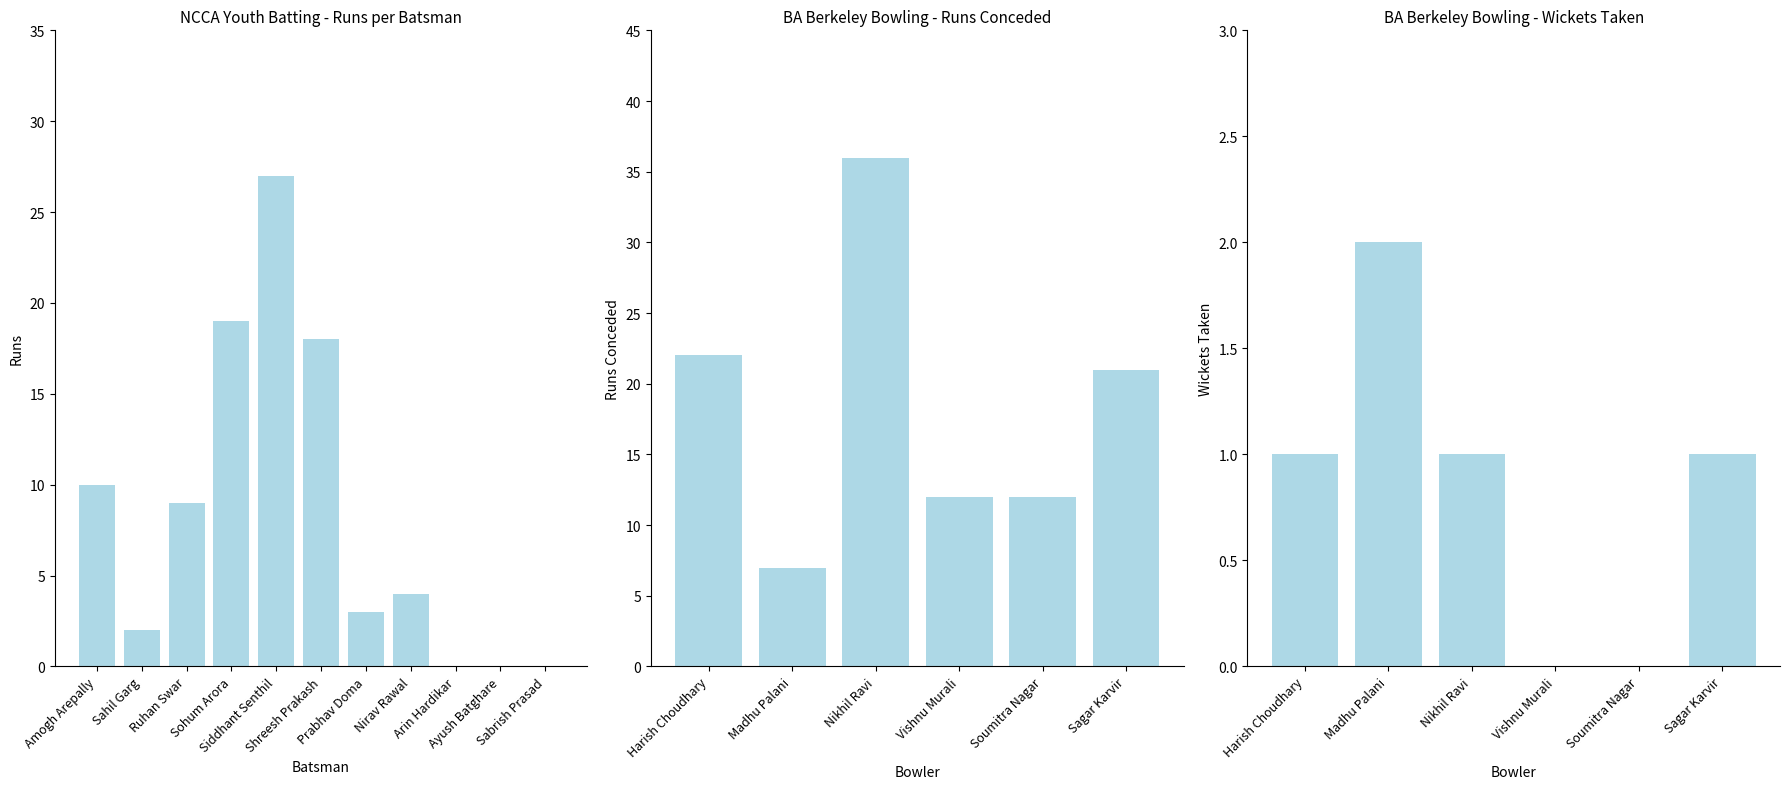

What is the ratio of the value at Prabhav Doma to the value at Ruhan Swar?

0.3